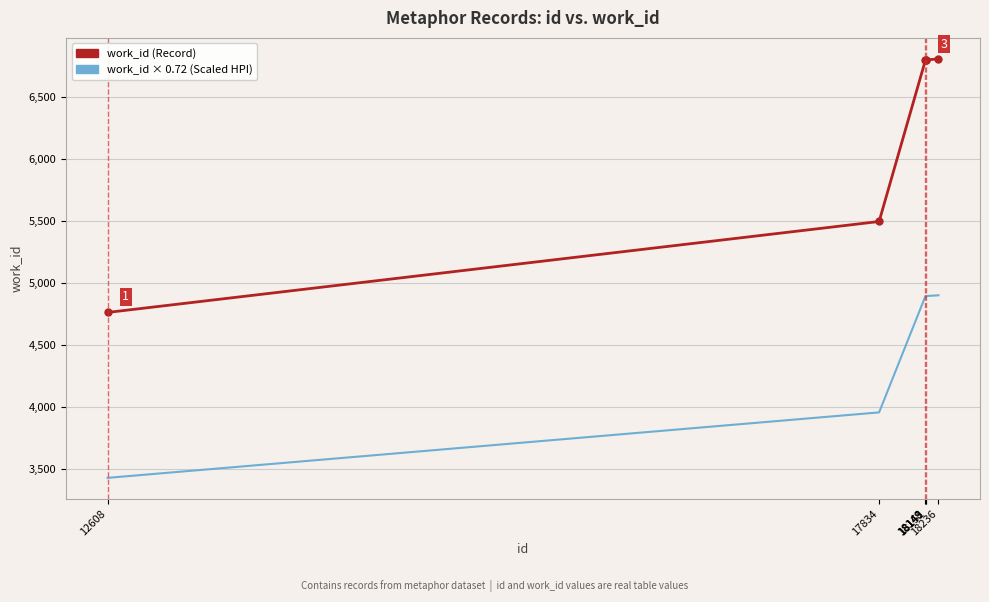

Is it true that work_id × 0.72 (Scaled HPI) equals 3428.6 at 12608?

True